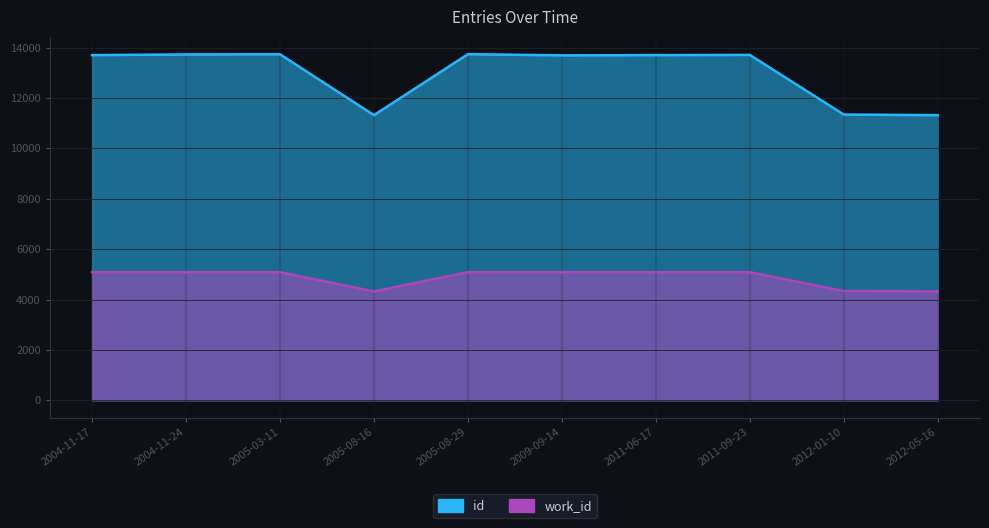

Where is the first local minimum for work_id?

2005-08-16